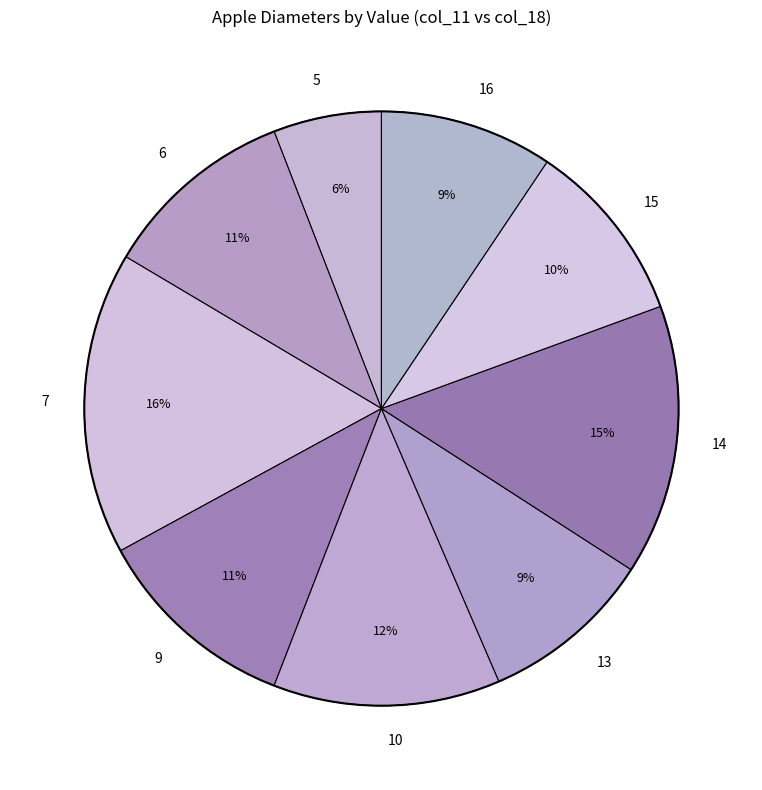

Which has a higher value, 5 or 15?

15